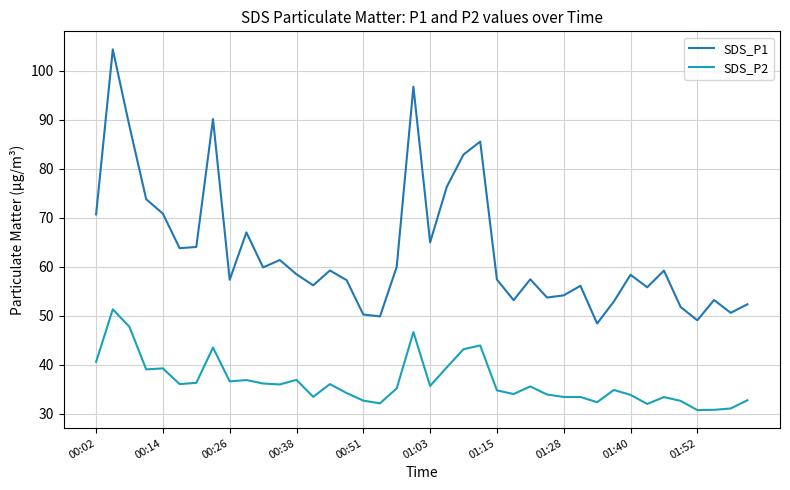

What is the sum of all SDS_P2 values?

1457.6